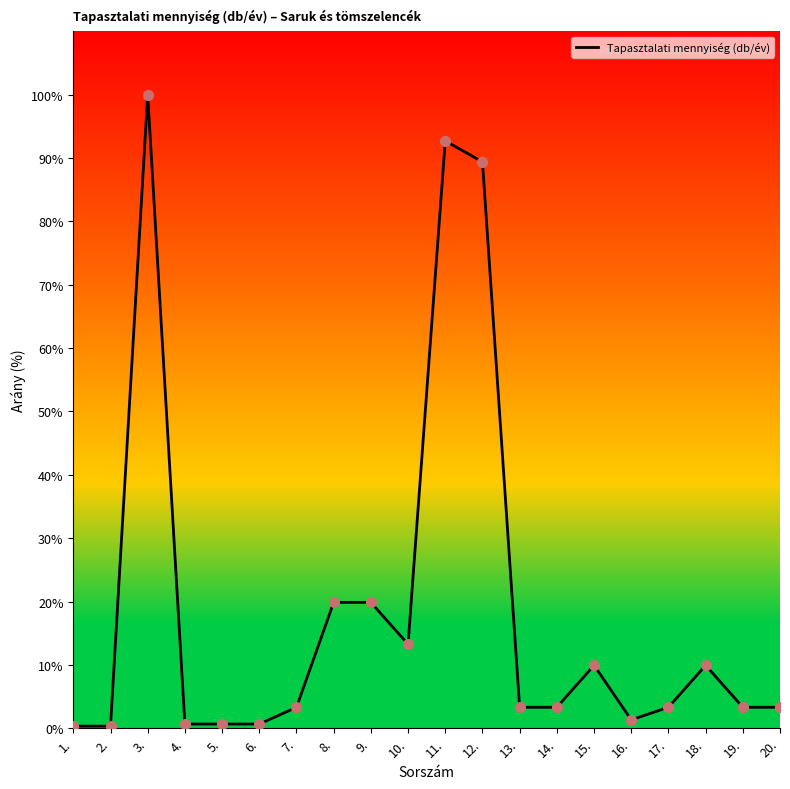

Approximately how many times larger is the value at 3. compared to 17.?

30.2